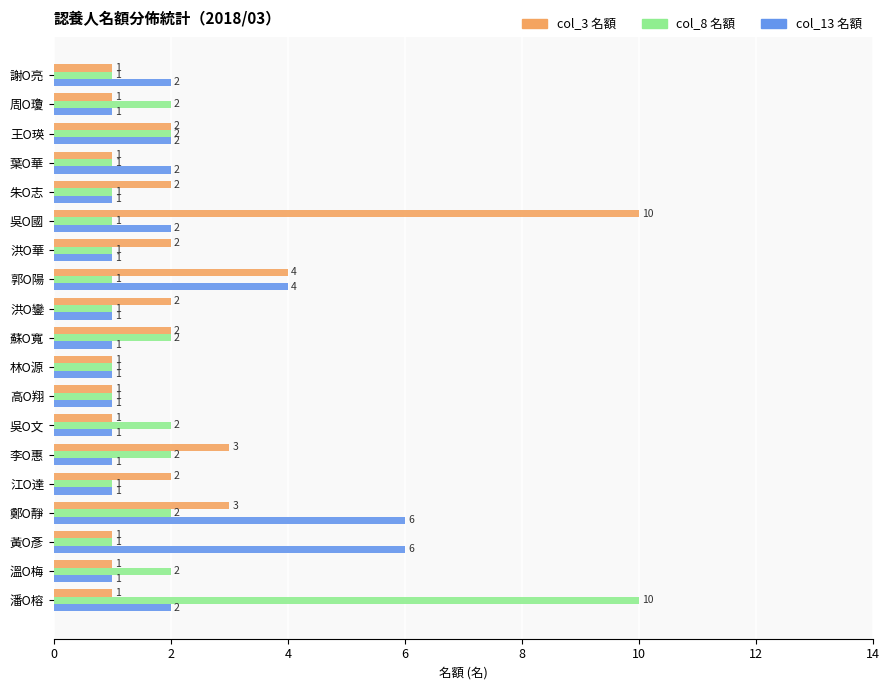

What is the highest value of the col_13 名額 series?

6